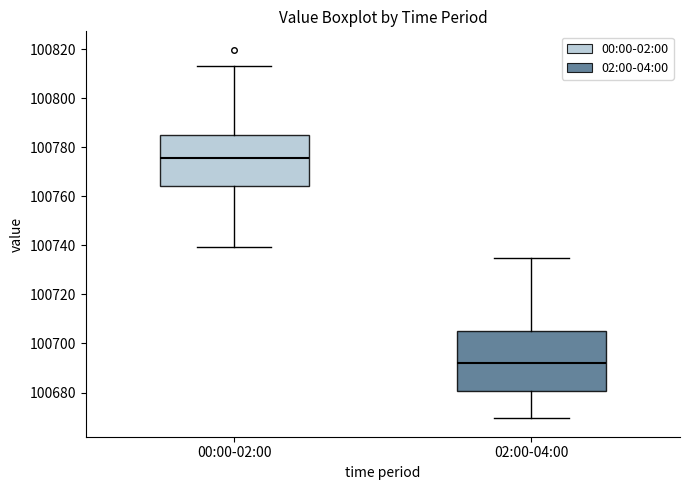

Where is the upper edge of the box for 00:00-02:00 on the y-axis? The values are not printed on the chart, so give them approximately, as read against the axis.

100784